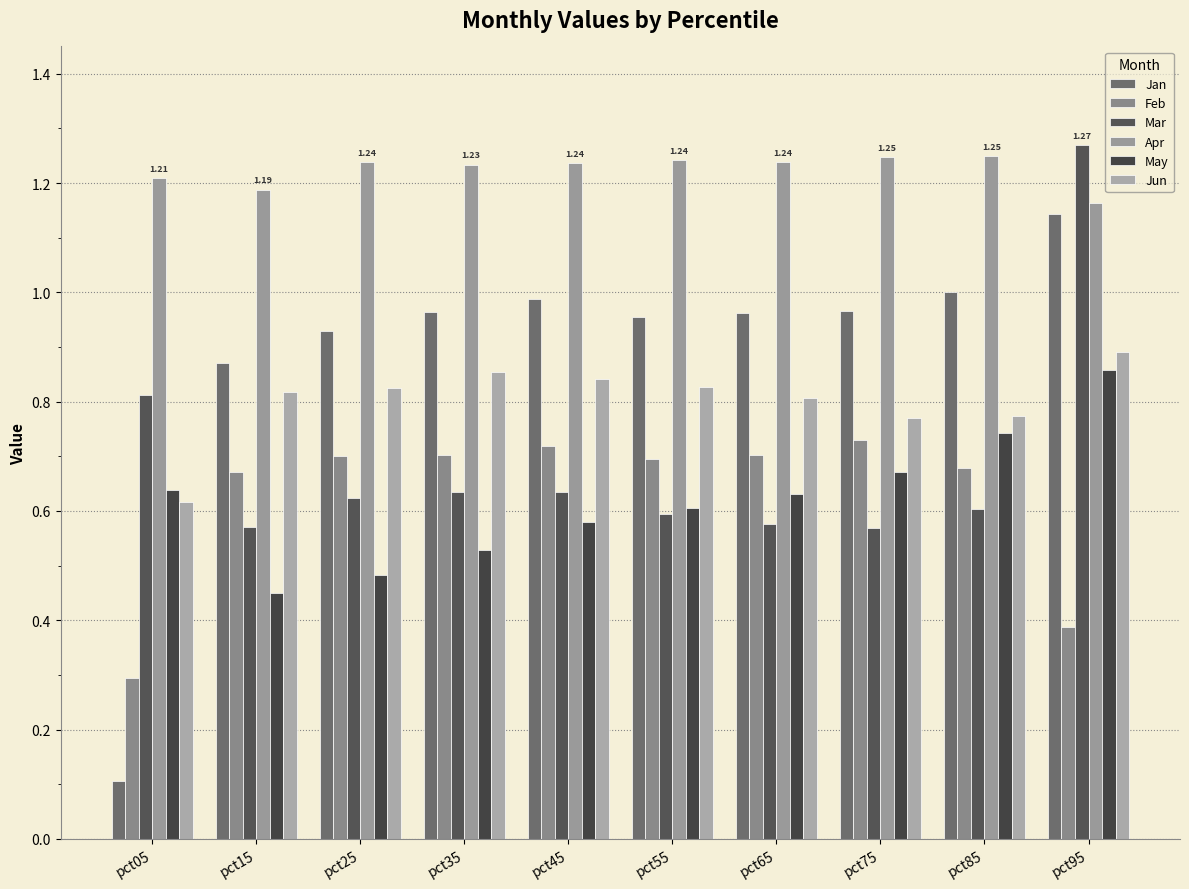

At which category is the sum across all series the highest?

pct95